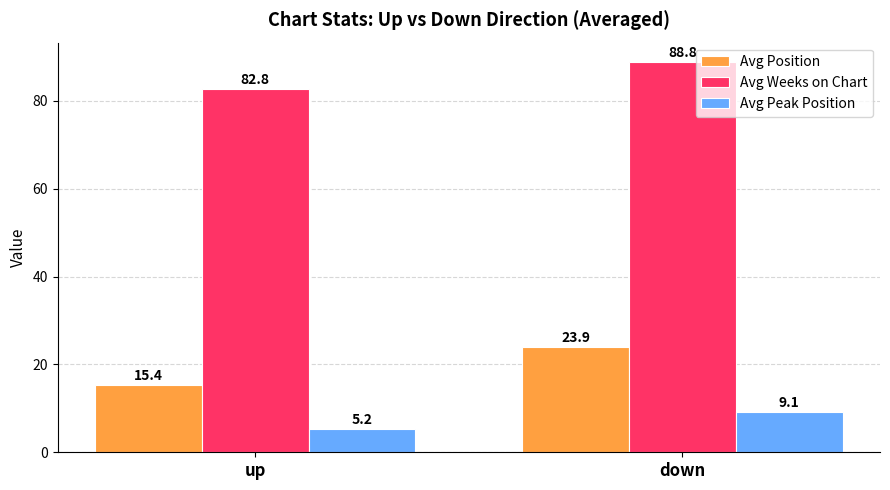

What is the average value of the Avg Peak Position series?

7.1